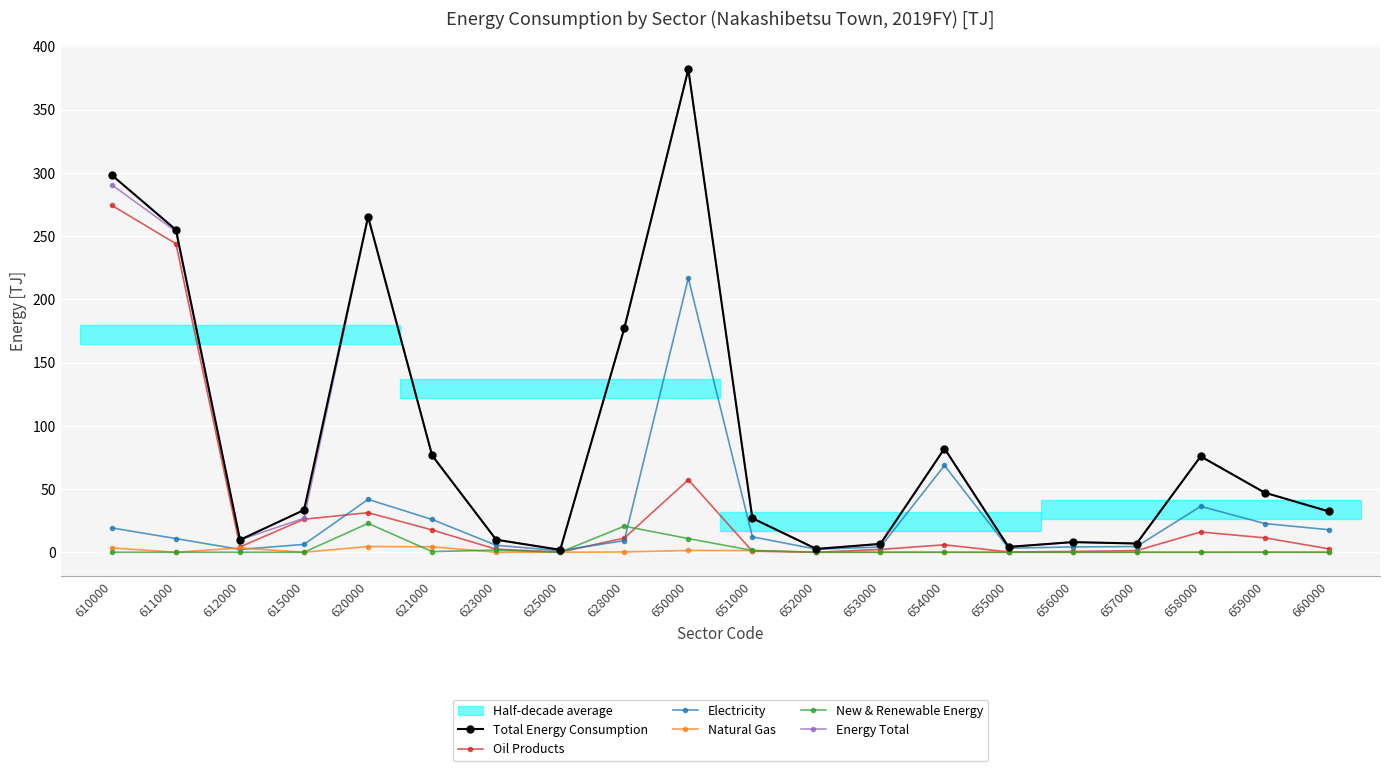

Is the value of Energy Total at 611000 greater than the value of Oil Products at 658000?

Yes